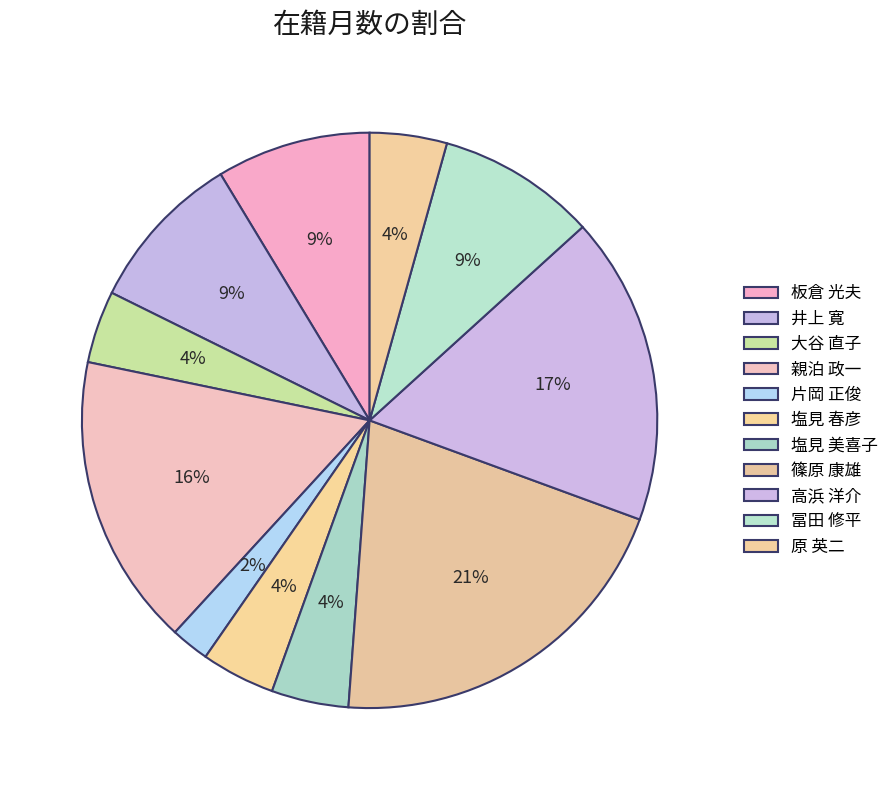

What is the change in value from 井上 寛 to 塩見 美喜子?

-52